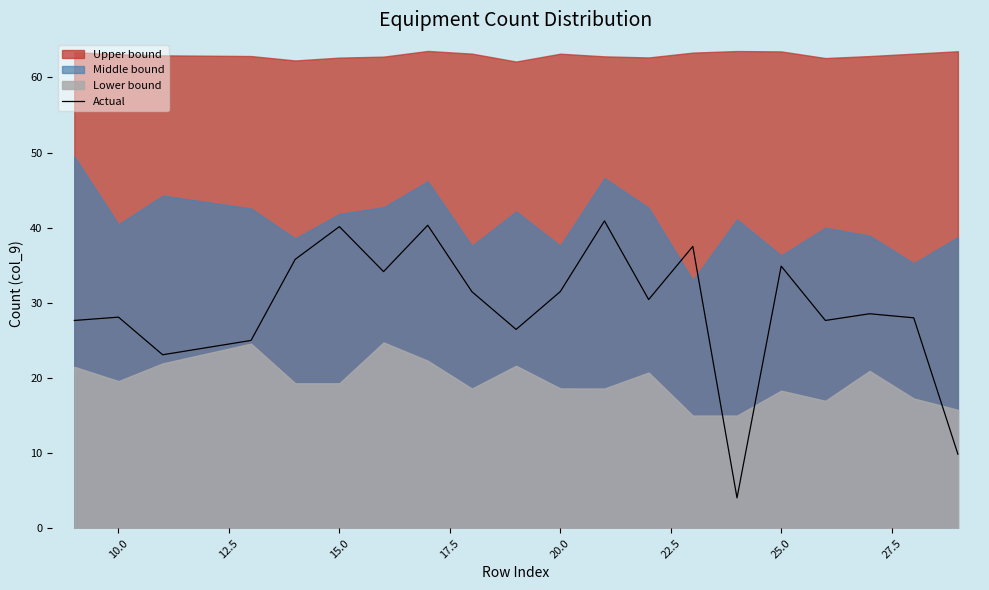

The value of Actual at 20.0 is 51.0. True or false?

False